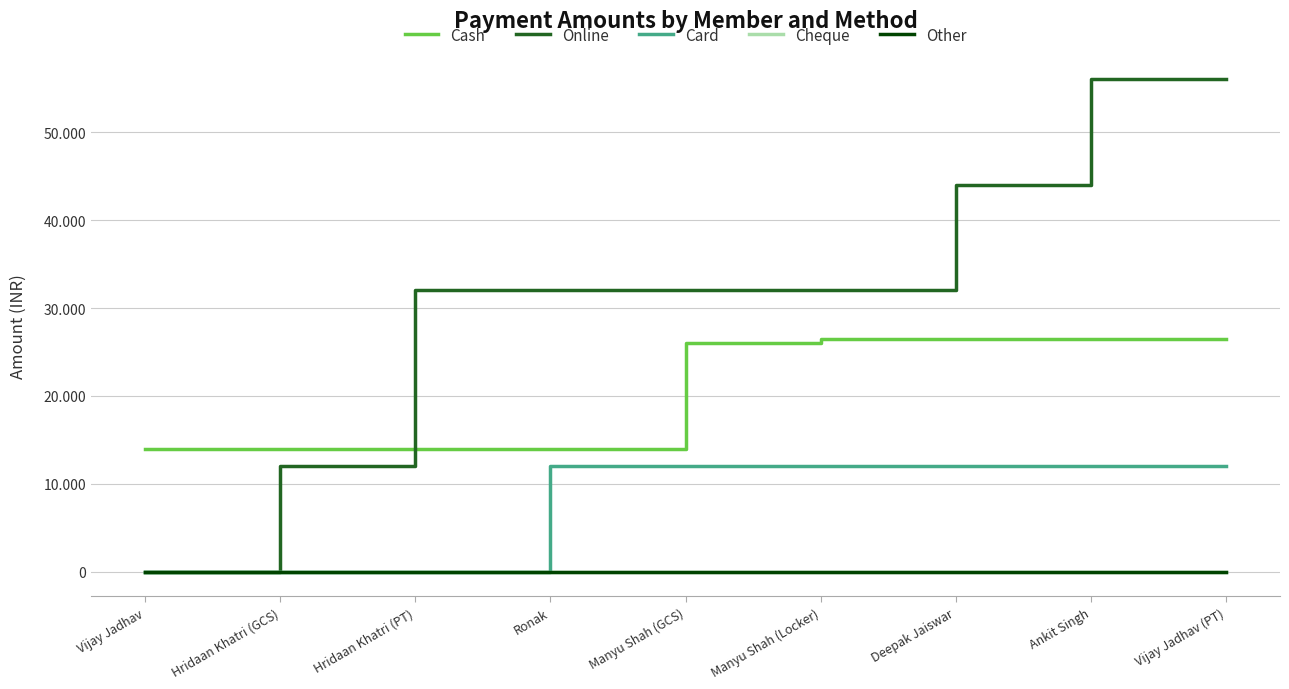

What is the maximum value for Cash?

26500